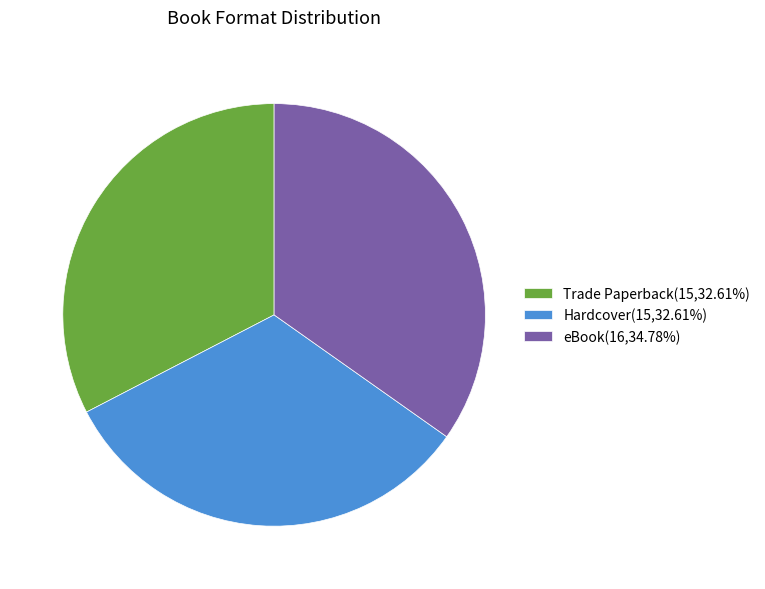

How many slices are in this pie chart?

3